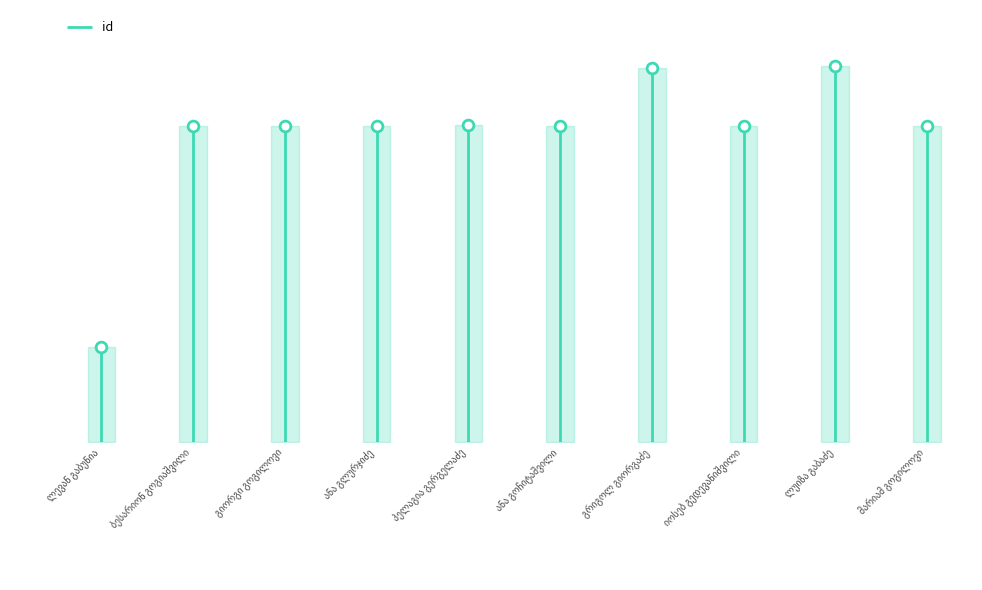

What is the change in value from გრიგოლ გიორგაძე to იოსებ გედევანიშვილი?

-4407